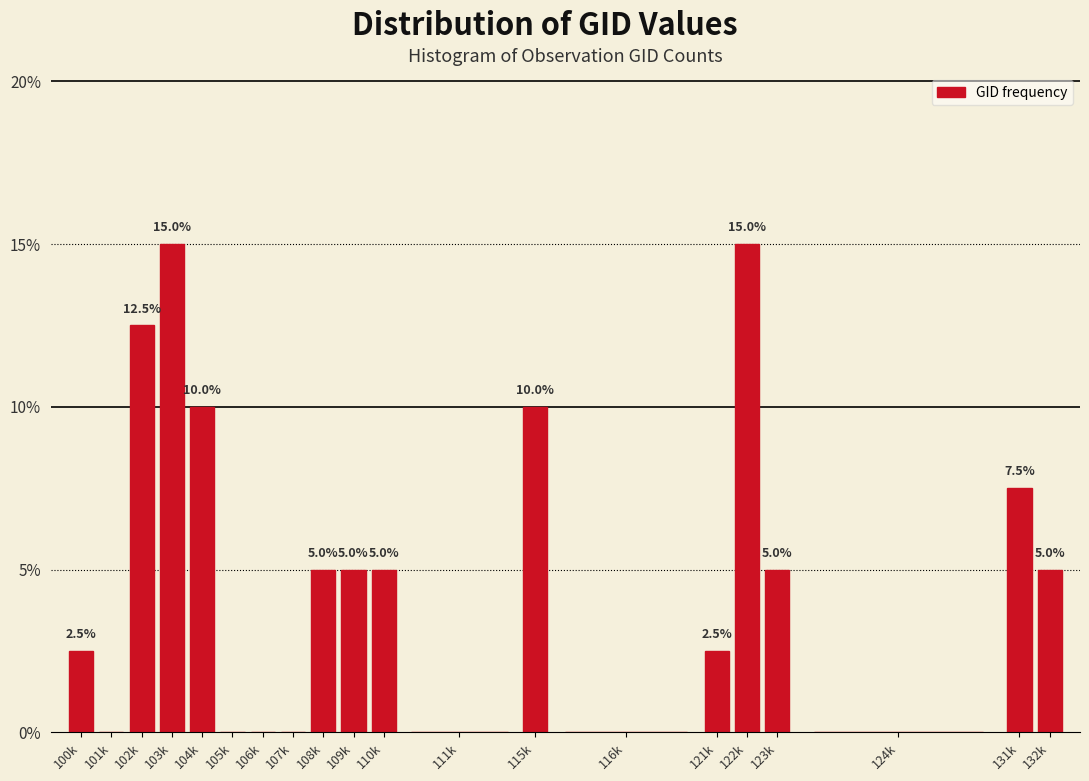

Reading left to right, extract all data points from this chart.

100k=2.5	101k=0.0	102k=12.5	103k=15.0	104k=10.0	105k=0.0	106k=0.0	107k=0.0	108k=5.0	109k=5.0	110k=5.0	111k=0.0	115k=10.0	116k=0.0	121k=2.5	122k=15.0	123k=5.0	124k=0.0	131k=7.5	132k=5.0